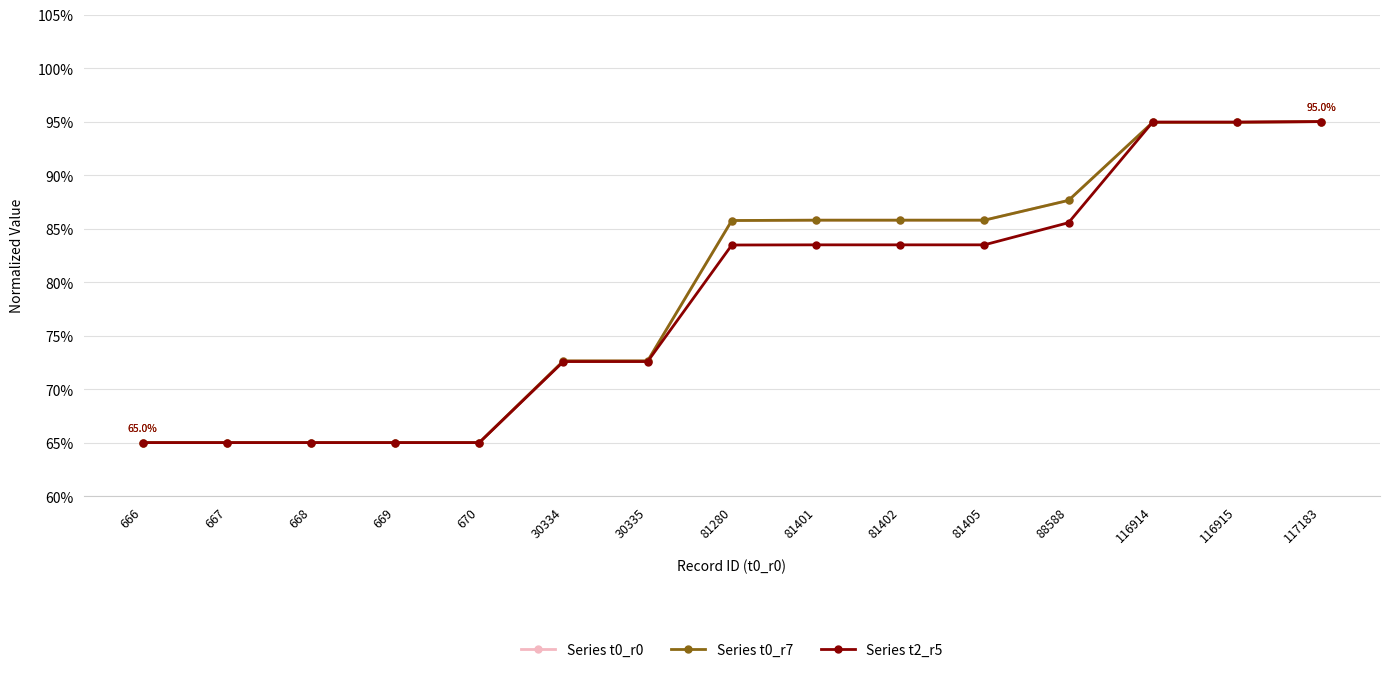

What value does the Series t2_r5 series have at 81401?

83.5